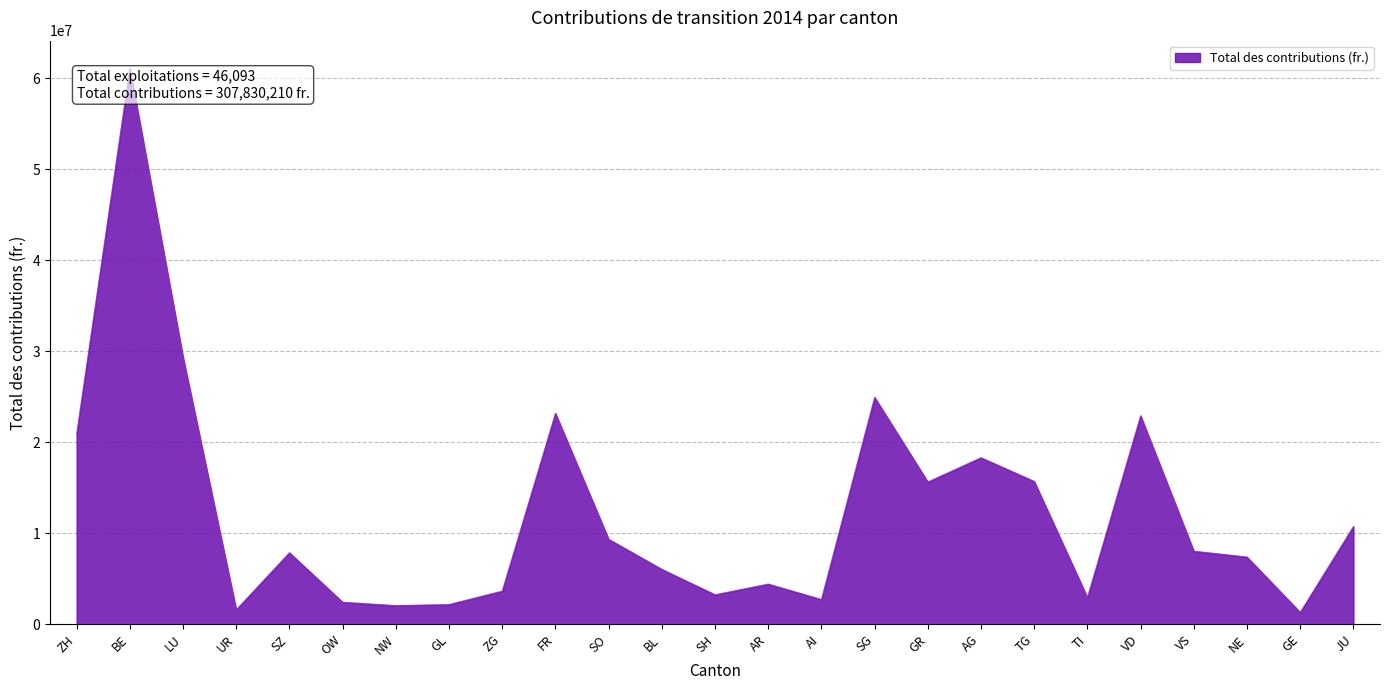

Is it true that the value at LU is 29347131.4?

True